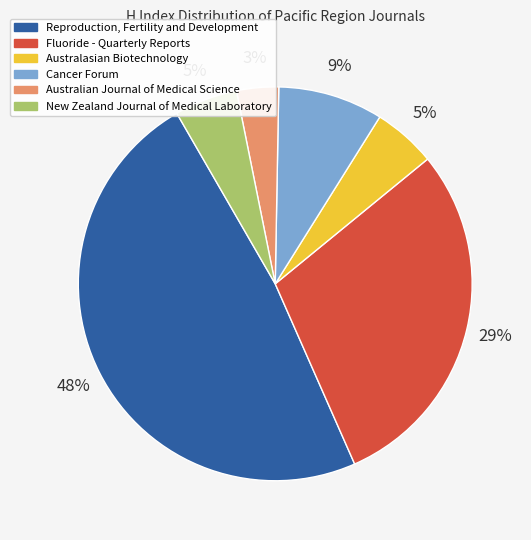

What is the ratio of the value at Australasian Biotechnology to the value at New Zealand Journal of Medical Laboratory?

1.0